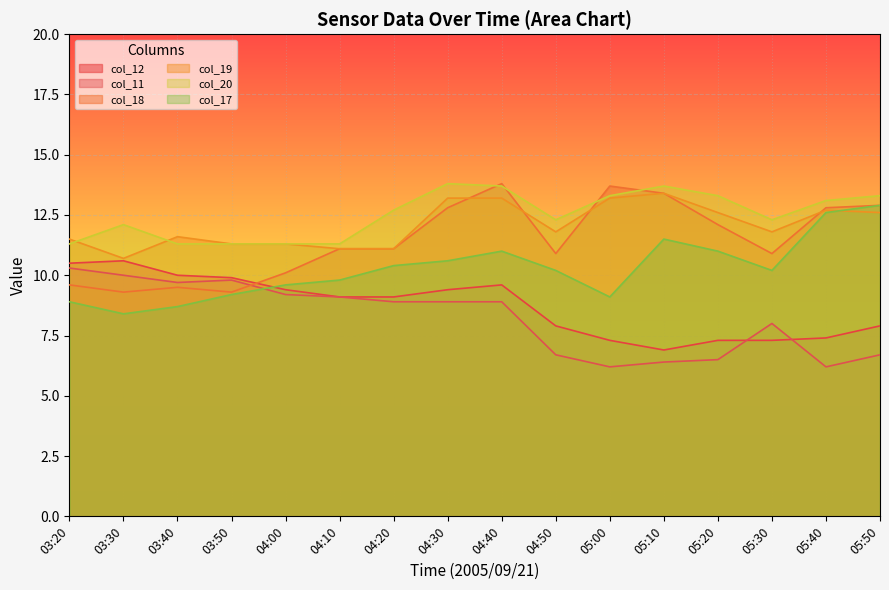

What is the label of the 16th point from the left?

05:50